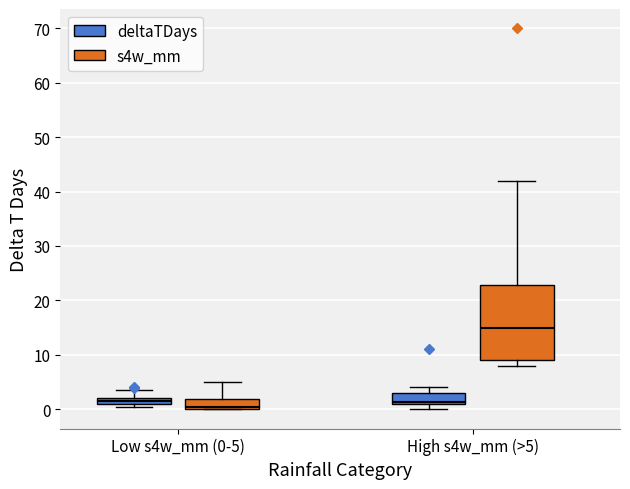

Which box has the highest median line?

High s4w_mm (>5) (s4w_mm)